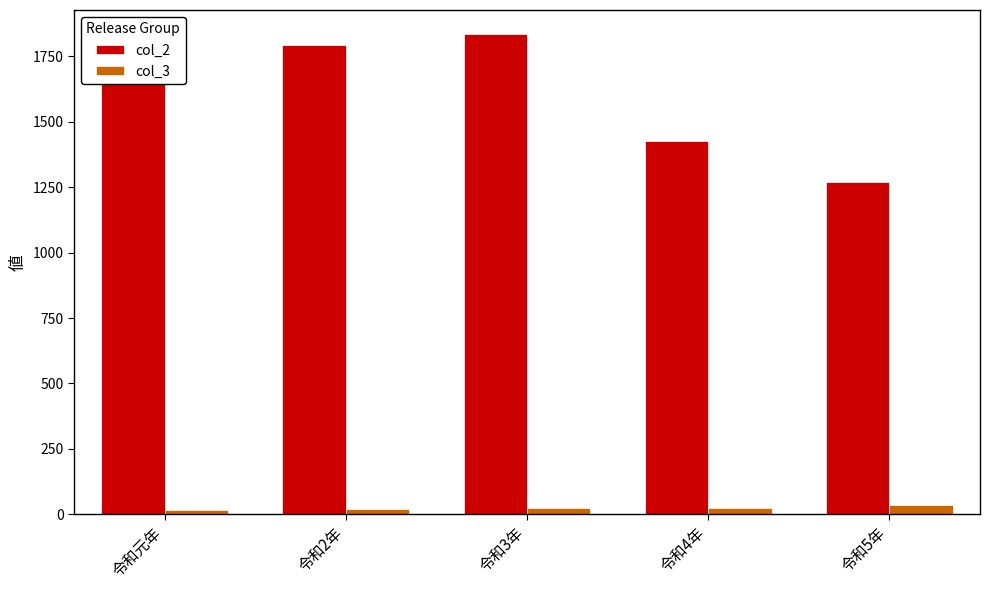

Which label corresponds to the largest value in the chart?

令和3年